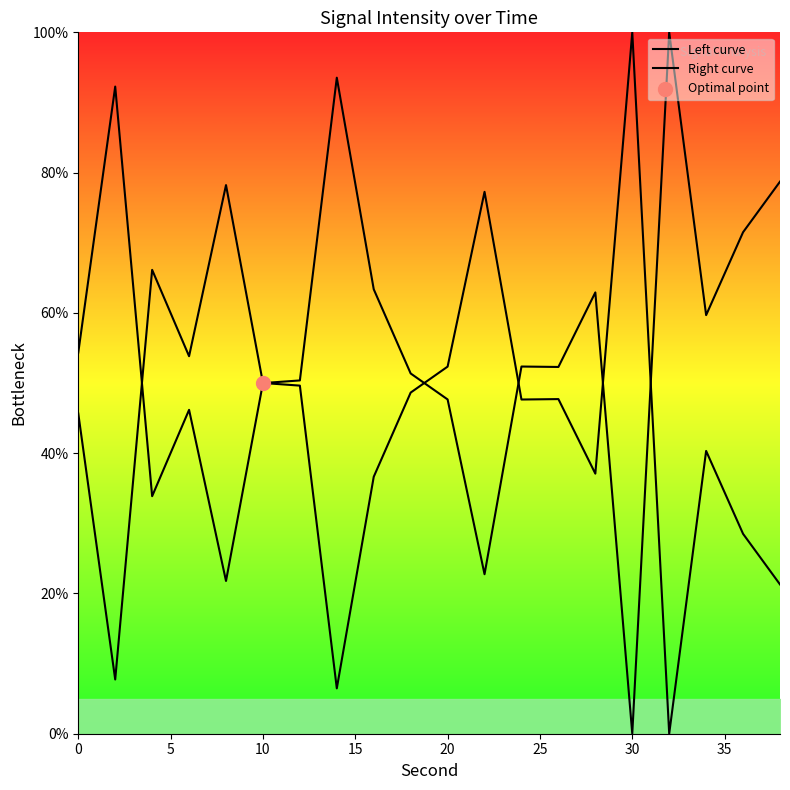

Is the value of Right curve at 40 greater than the value of Left curve at 18?

Yes